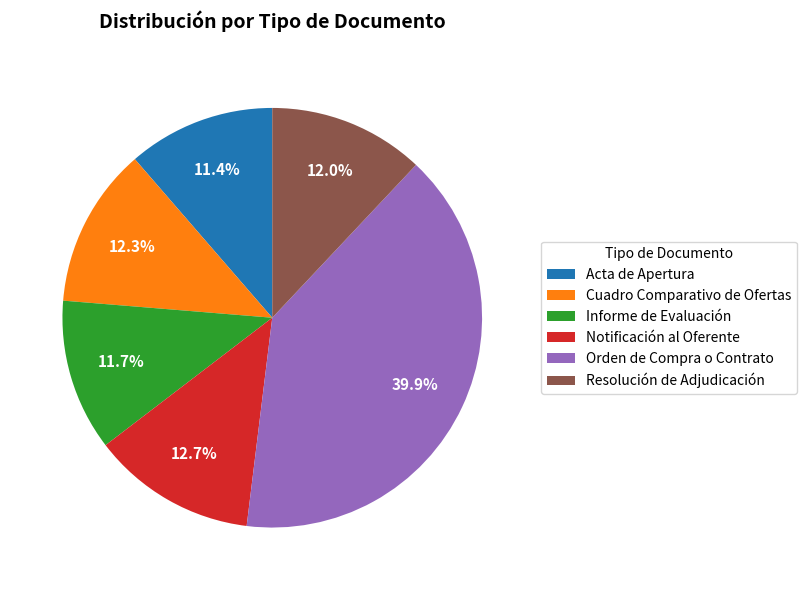

Combined, what portion of the pie is Informe de Evaluación and Orden de Compra o Contrato?

51.6%